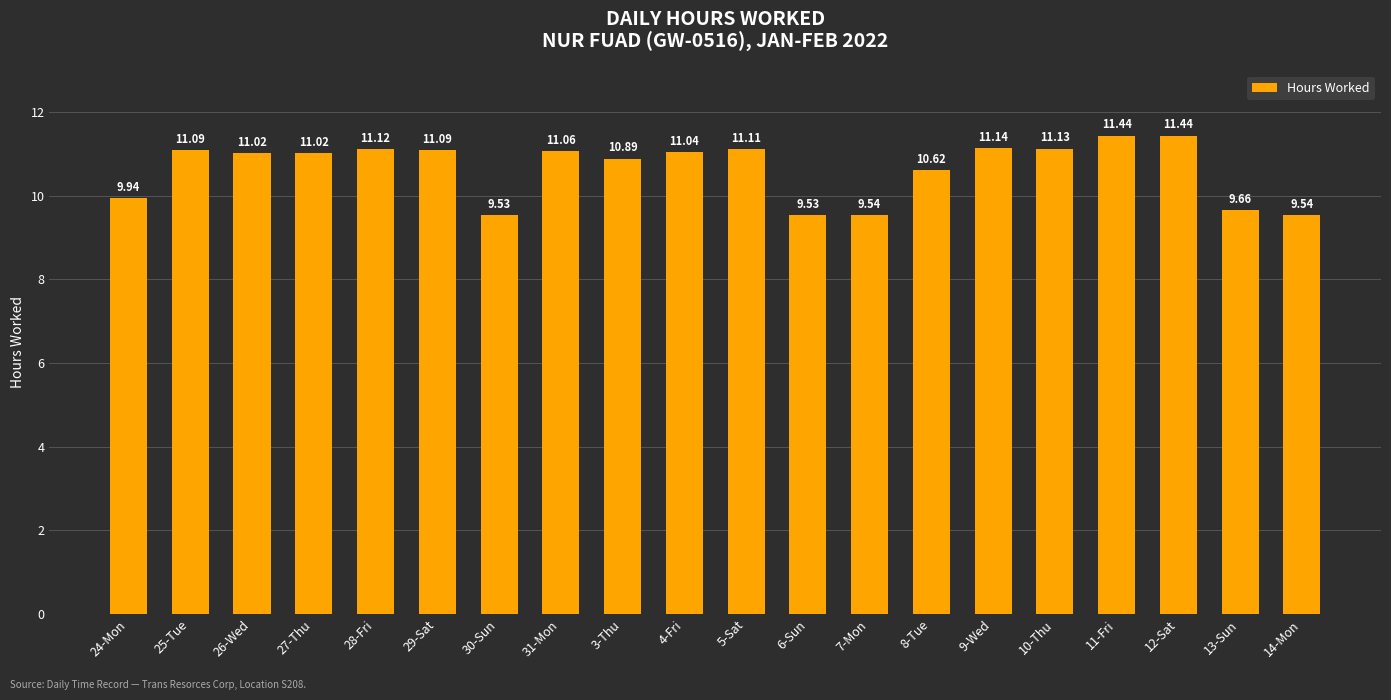

What is the label of the 10th bar from the right?

5-Sat